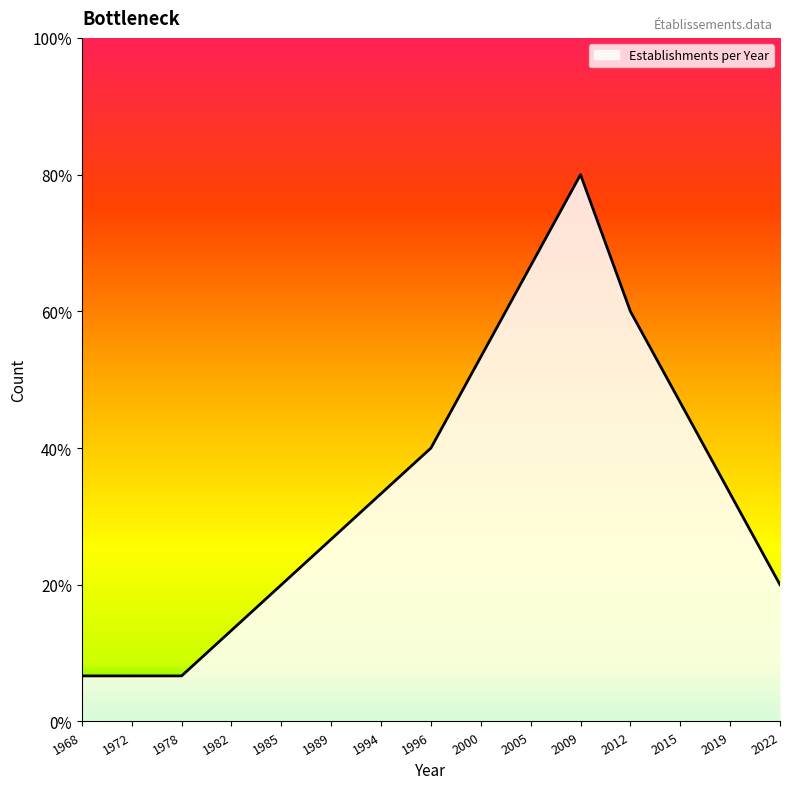

Reading left to right, what are all the values shown in this chart?

1968=1	1972=1	1978=1	1982=2	1985=3	1989=4	1994=5	1996=6	2000=8	2005=10	2009=12	2012=9	2015=7	2019=5	2022=3